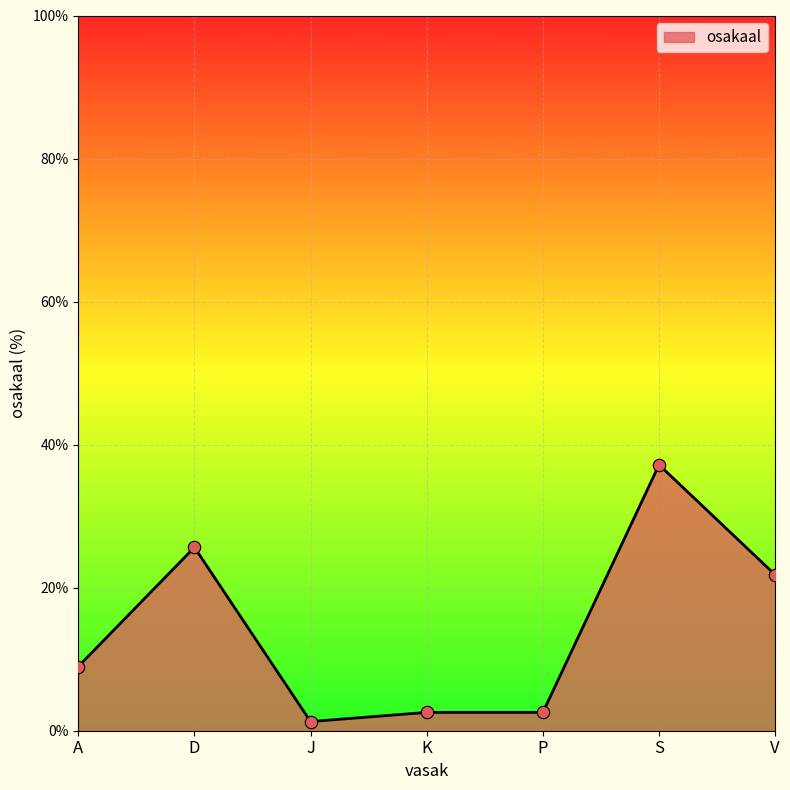

What is the change in value from K to V?

+19.2